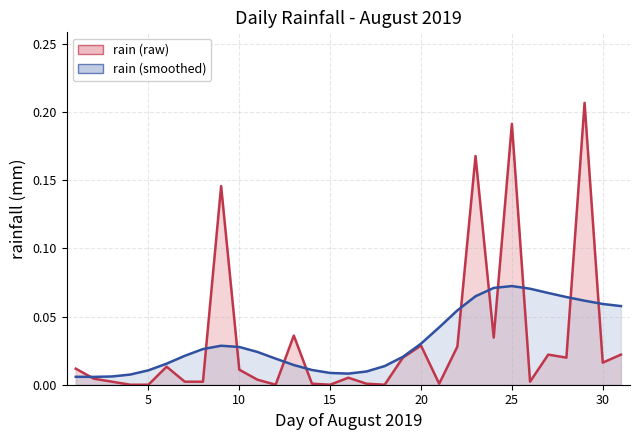

What is the greatest value displayed?

0.2